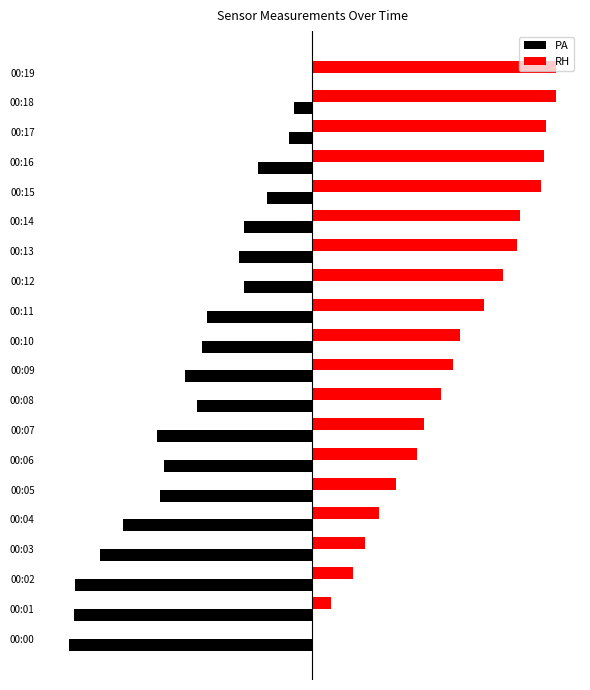

What are all the series names shown in the legend?

PA, RH